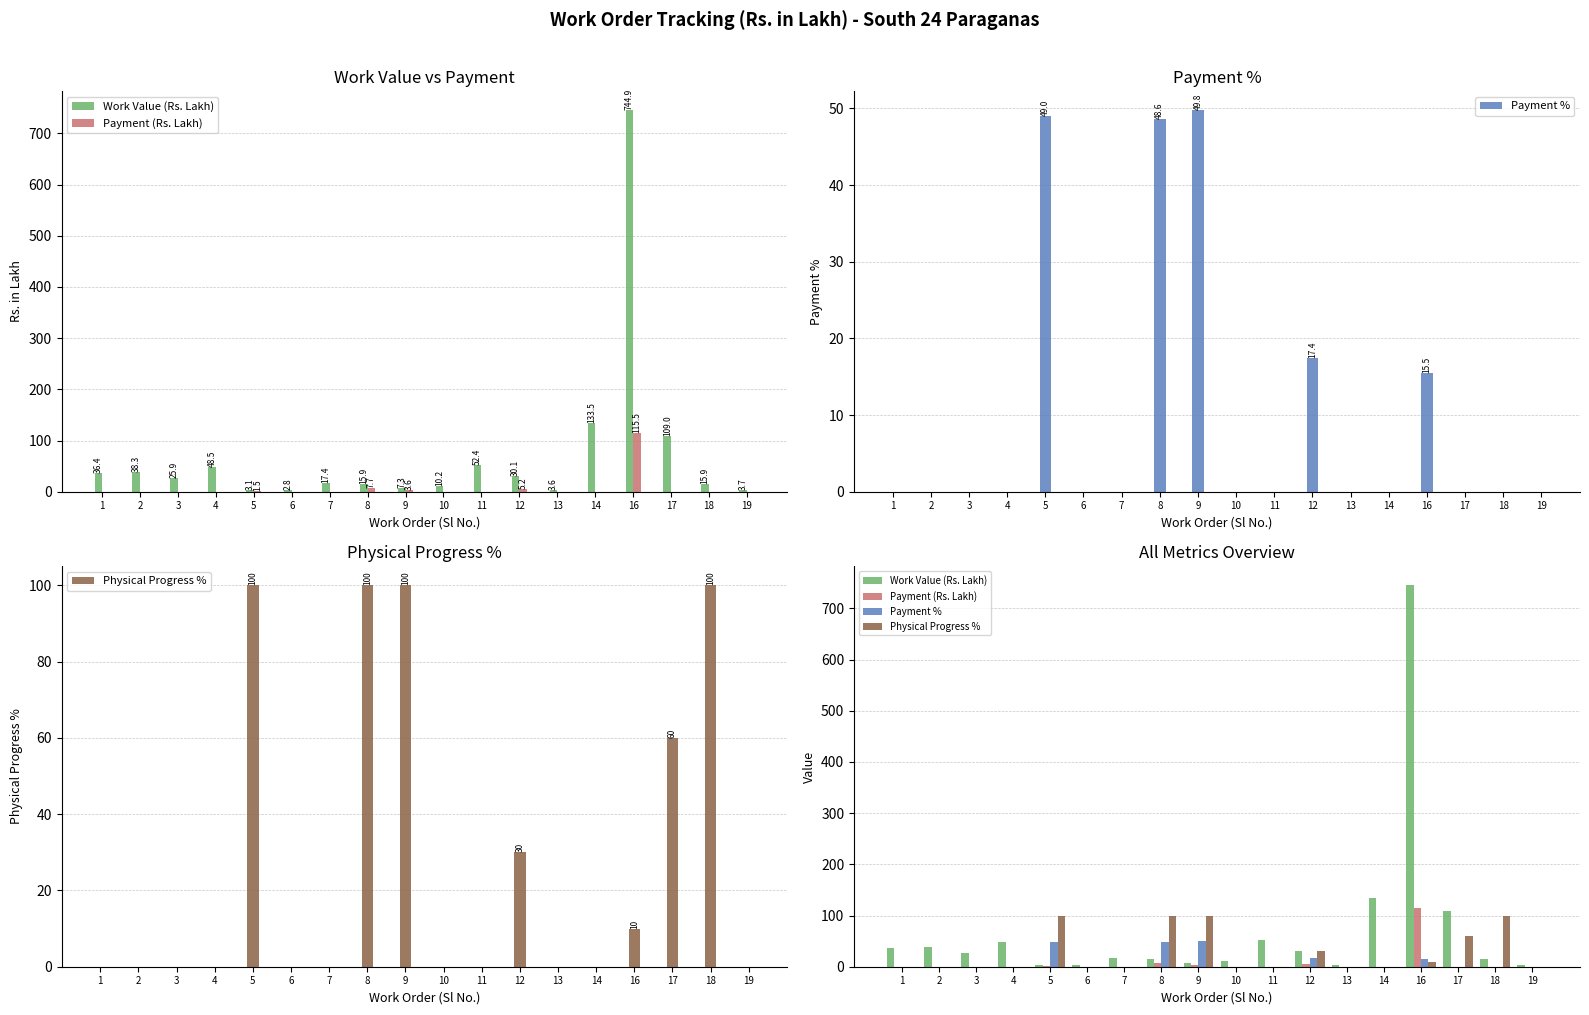

What are all the series names shown in the legend?

Work Value (Rs. Lakh), Payment (Rs. Lakh), Payment %, Physical Progress %